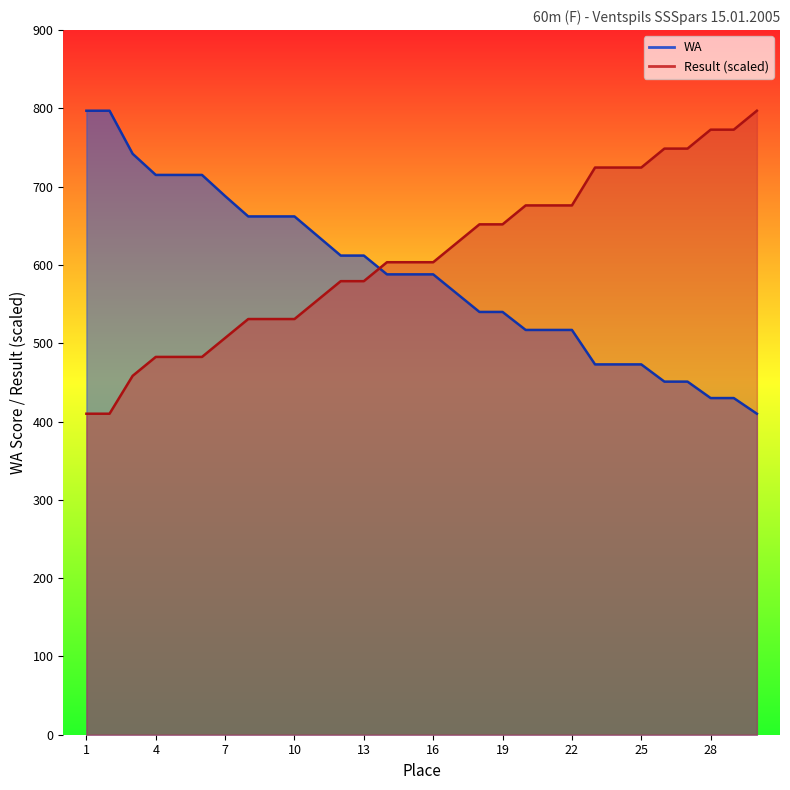

True or false: WA has more than 2 interior local peaks.

False